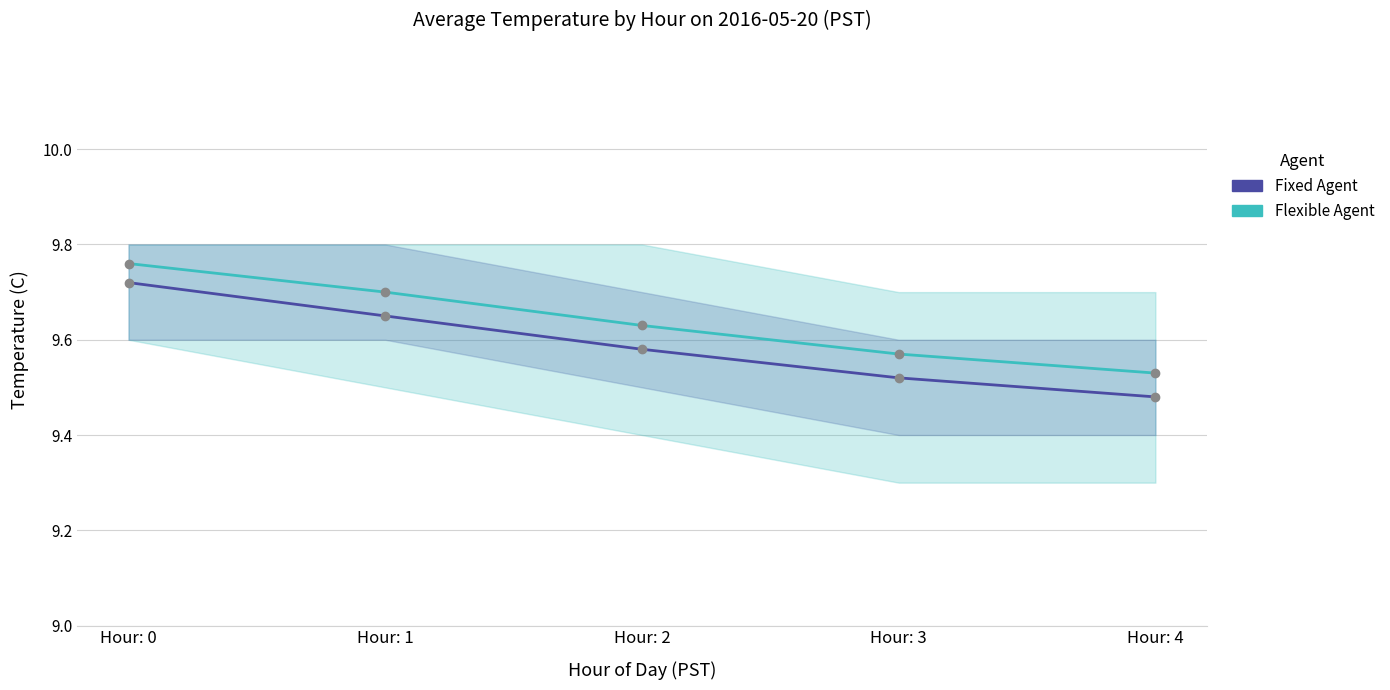

What is the total value across all series at Hour: 4?

19.0